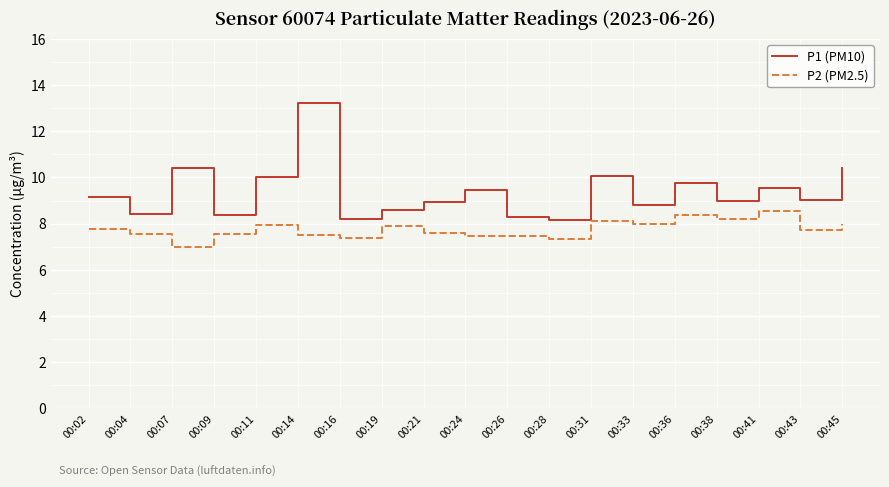

What is the smallest value displayed?

7.0